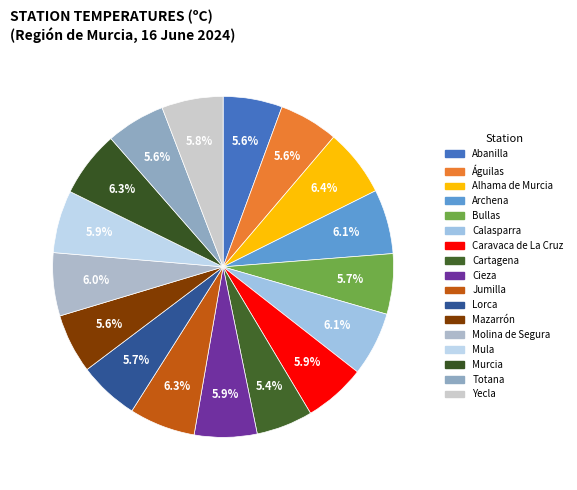

Does Cartagena represent more than half of the total?

No